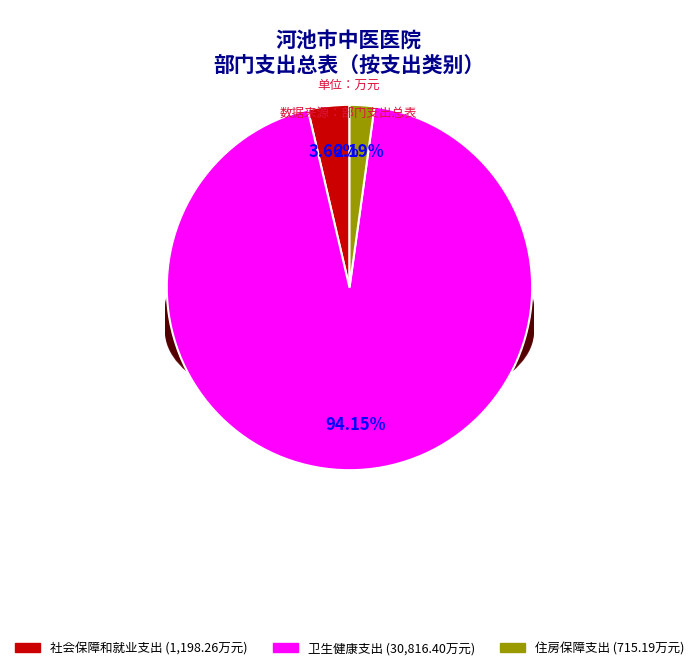

What is the smallest slice in the pie chart?

住房保障支出